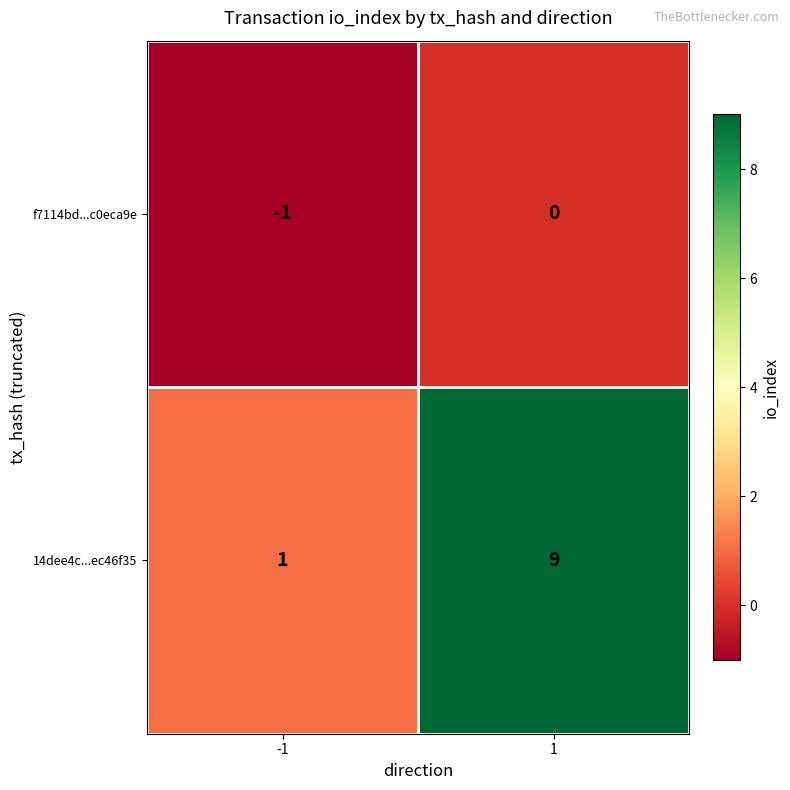

What is the difference between the highest and lowest values at -1?

2